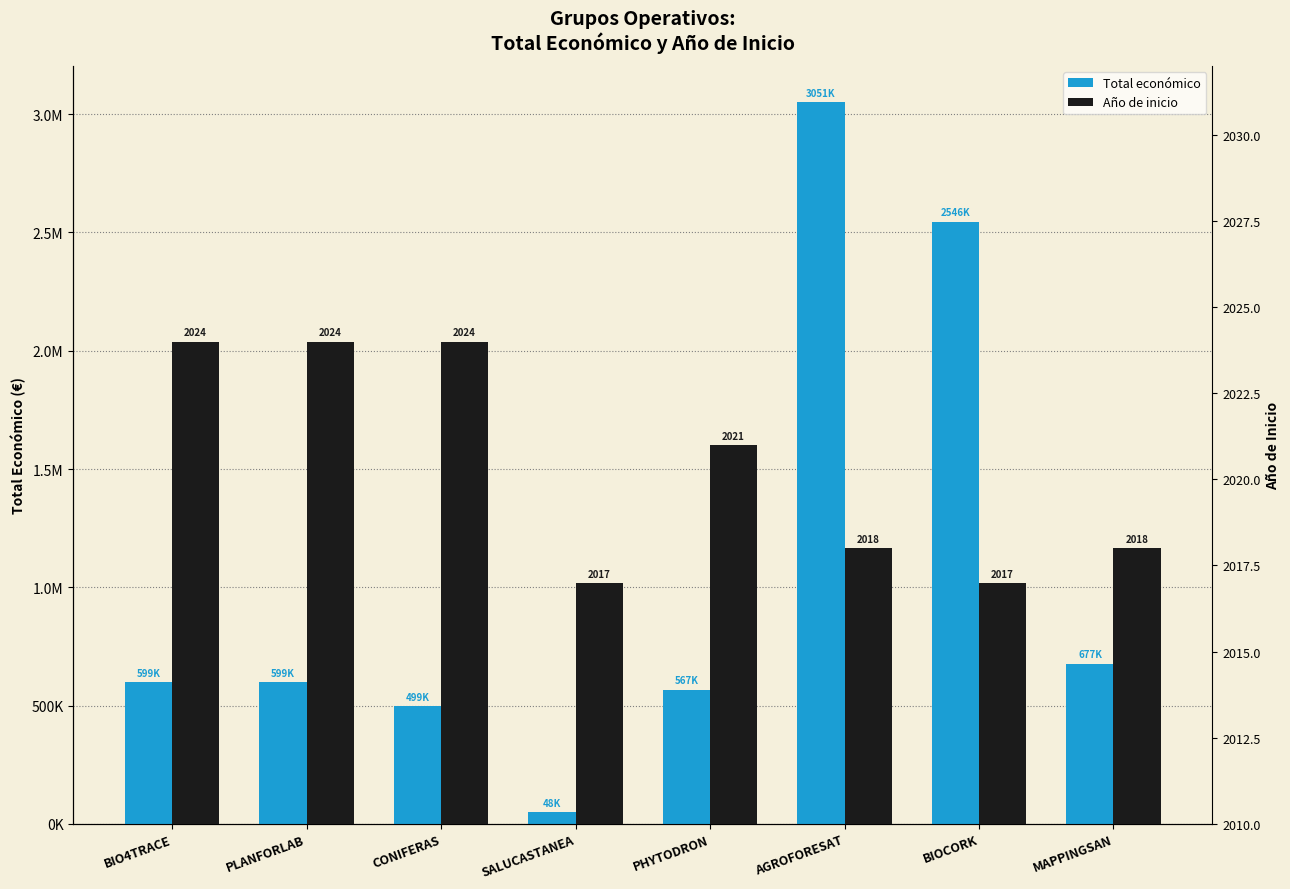

How many bars are there in total?

16